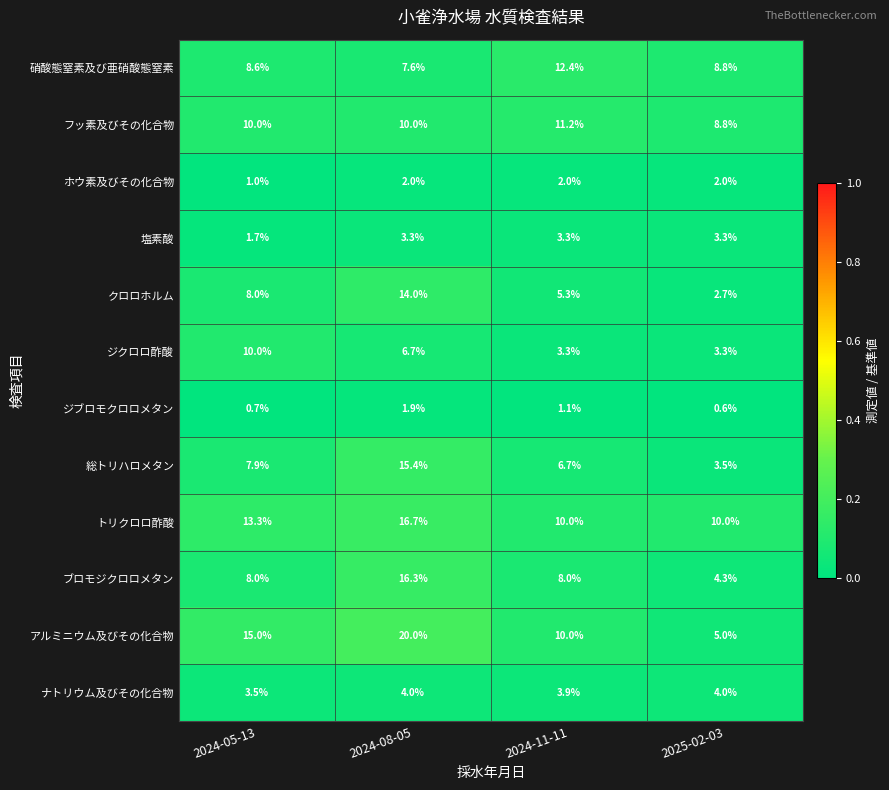

At 2024-08-05, list the series in order from largest to smallest.

アルミニウム及びその化合物, トリクロロ酢酸, ブロモジクロロメタン, 総トリハロメタン, クロロホルム, フッ素及びその化合物, 硝酸態窒素及び亜硝酸態窒素, ジクロロ酢酸, ナトリウム及びその化合物, 塩素酸, ホウ素及びその化合物, ジブロモクロロメタン